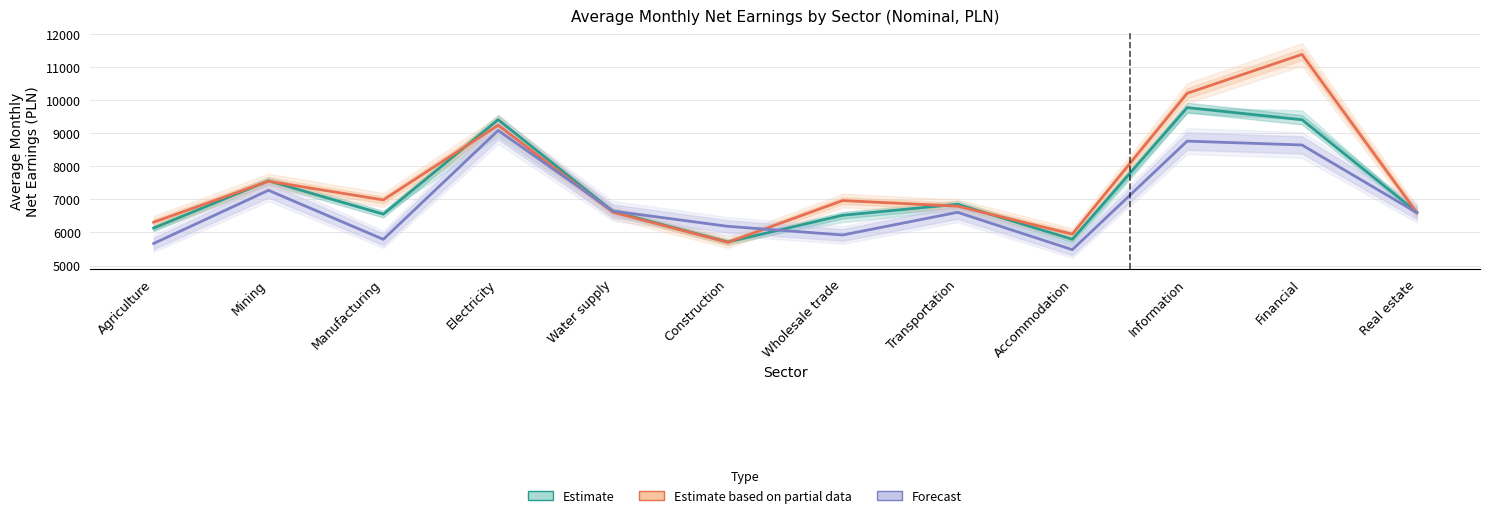

What is the sum of all Forecast (Women) values?

82671